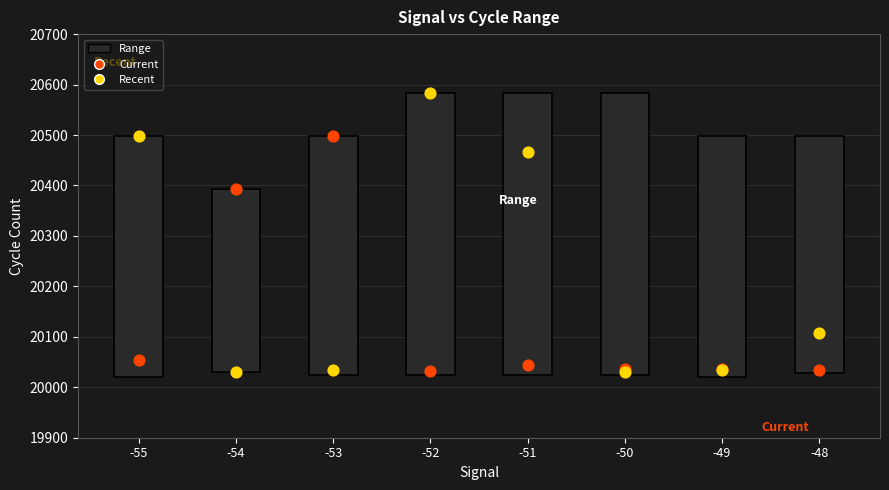

Which series has the largest total across all categories?

Recent